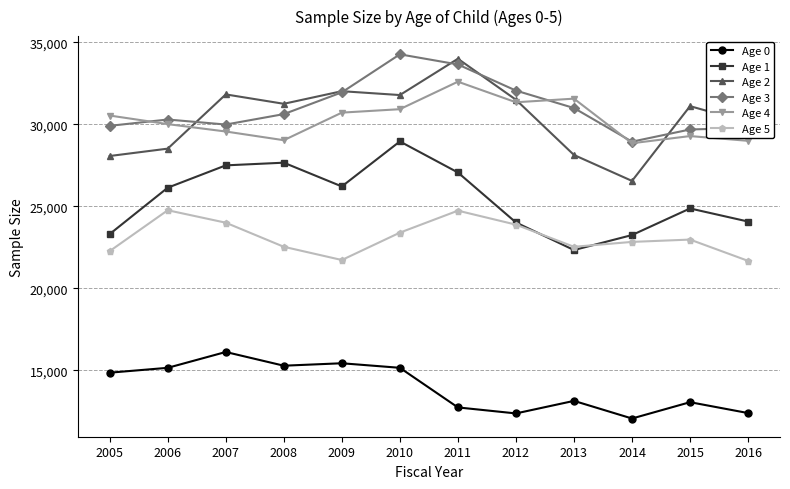

What is the spread (max minus min) of values at 2005?

15670